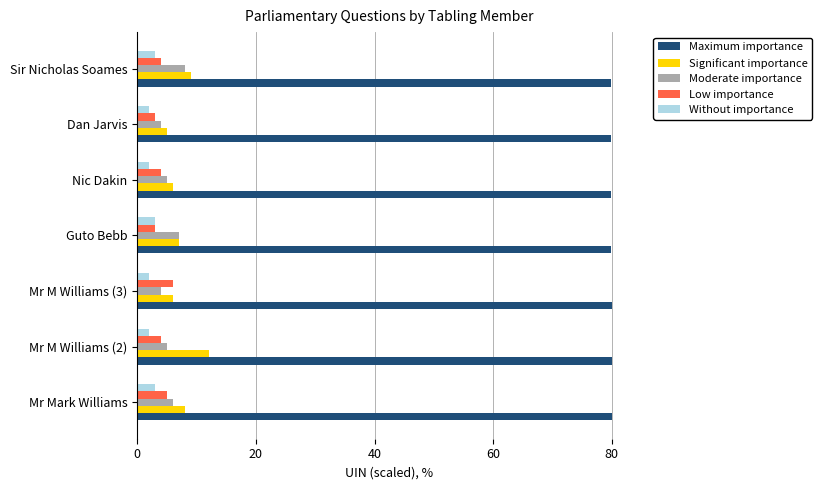

How many Significant importance values are between 6 and 9?

5